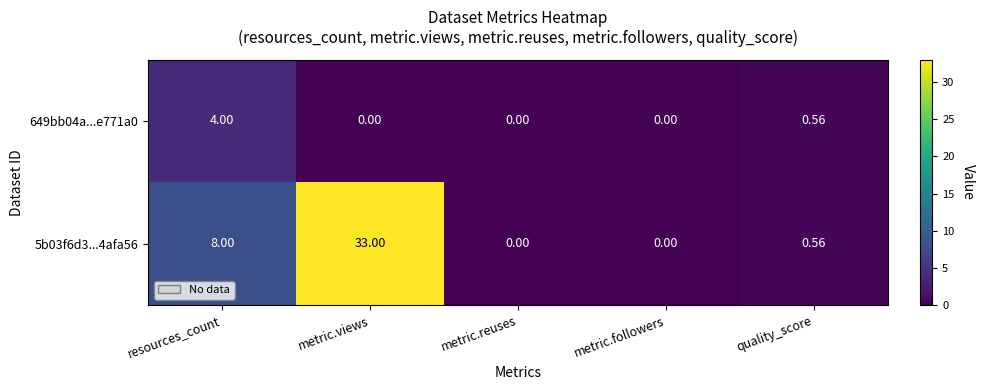

Where is 5b03f6d3...4afa56 nearest to the value 16?

resources_count